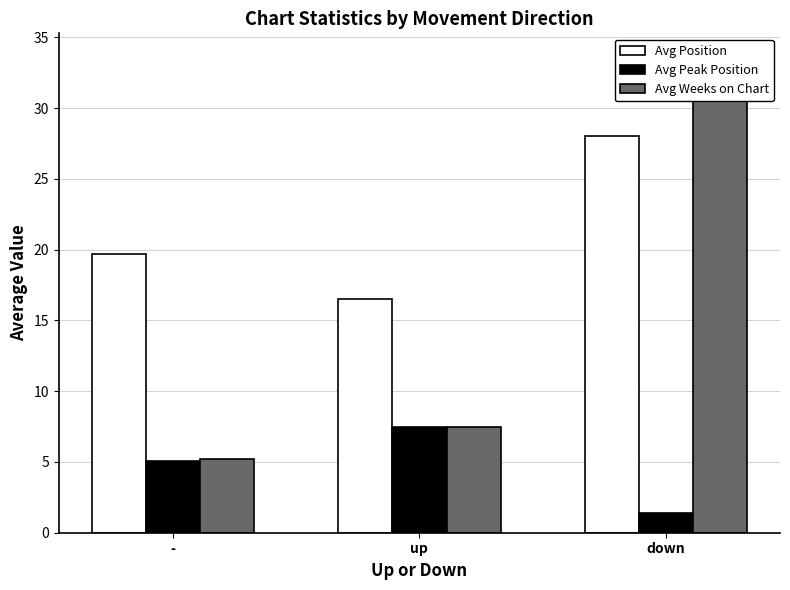

At which category is the sum across all series the highest?

down